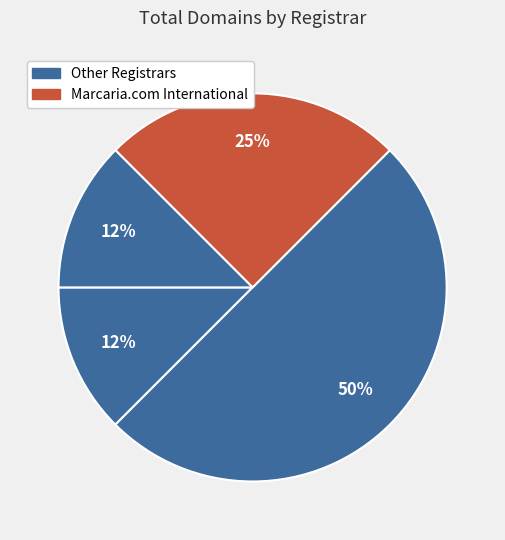

Count the number of slices in the pie.

4